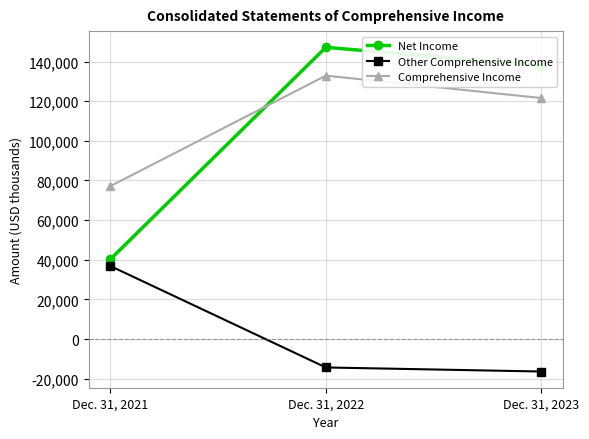

List the series in order of their peak value, lowest first.

Other Comprehensive Income, Comprehensive Income, Net Income